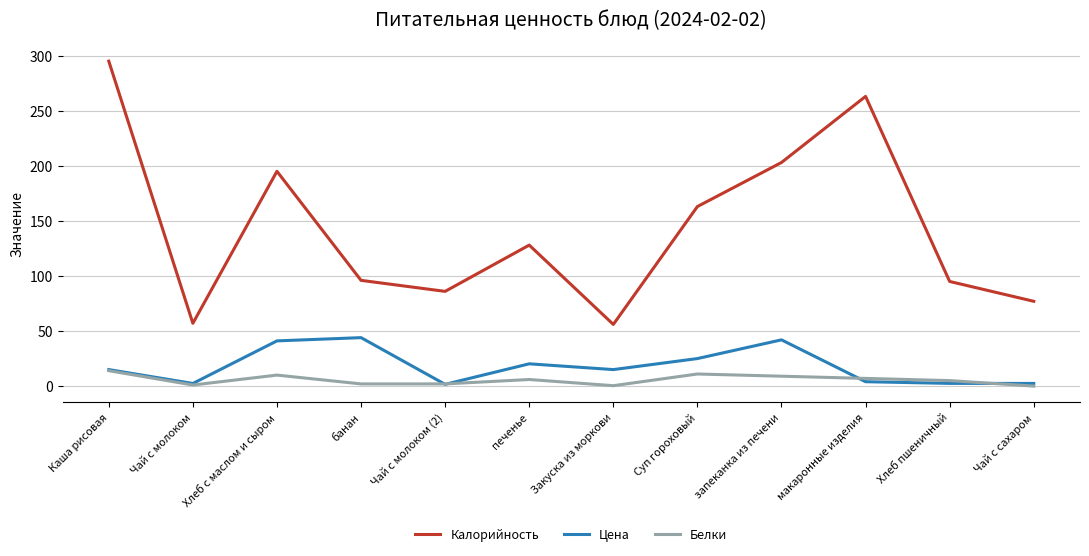

What position from the right is Каша рисовая?

12